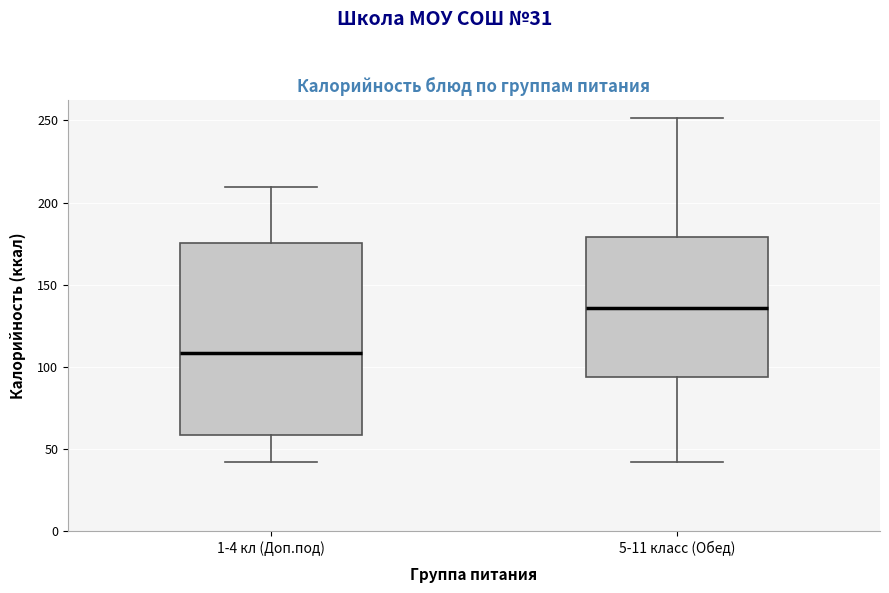

Where does the upper whisker of the box for 1-4 кл (Доп.под) end on the y-axis? The values are not printed on the chart, so give them approximately, as read against the axis.

210